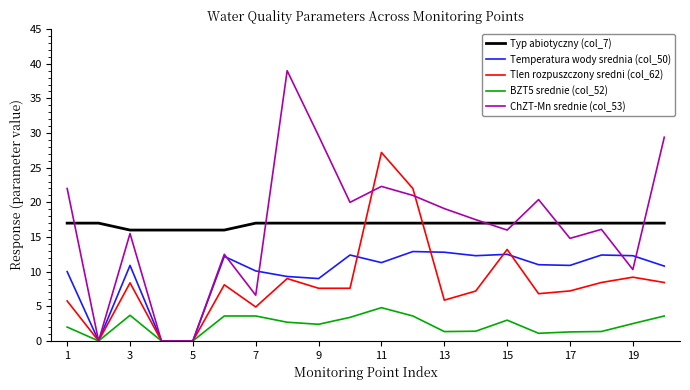

Rank the series by their maximum value, from highest to lowest.

ChZT-Mn srednie (col_53), Tlen rozpuszczony sredni (col_62), Typ abiotyczny (col_7), Temperatura wody srednia (col_50), BZT5 srednie (col_52)